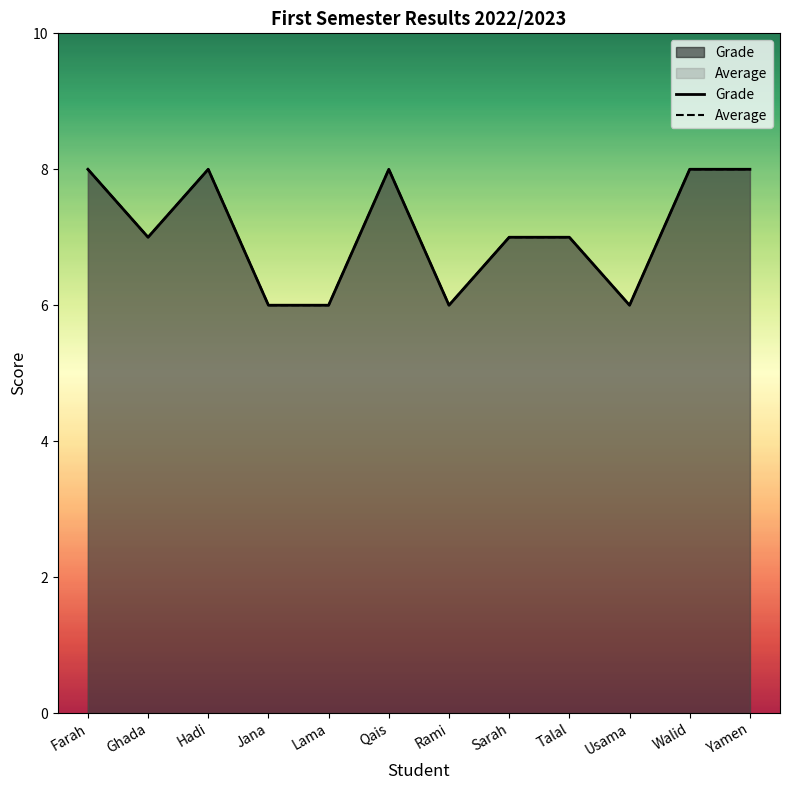

Does the chart have visible grid lines?

No